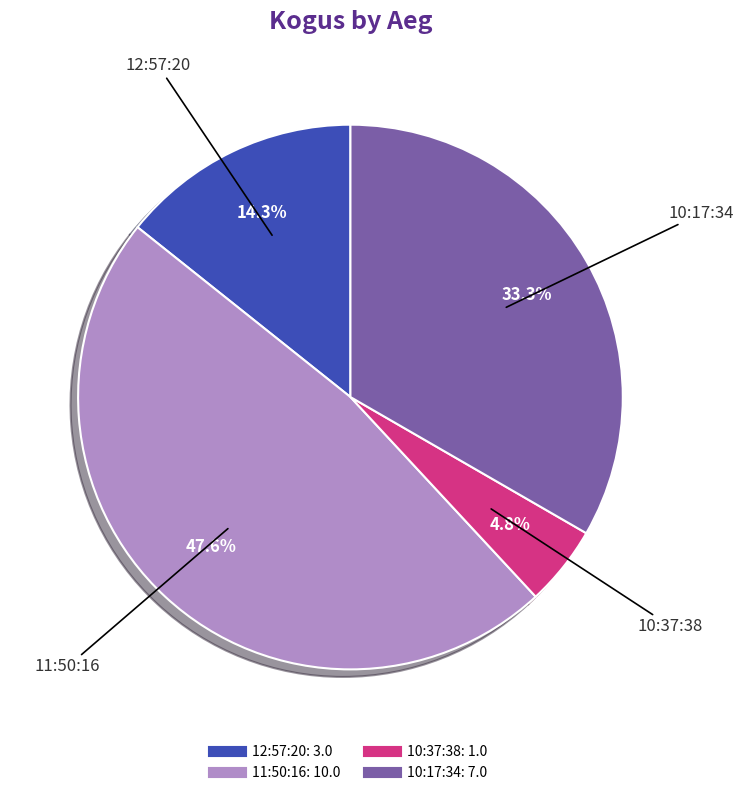

What percentage is NOT represented by 12:57:20?

85.7%